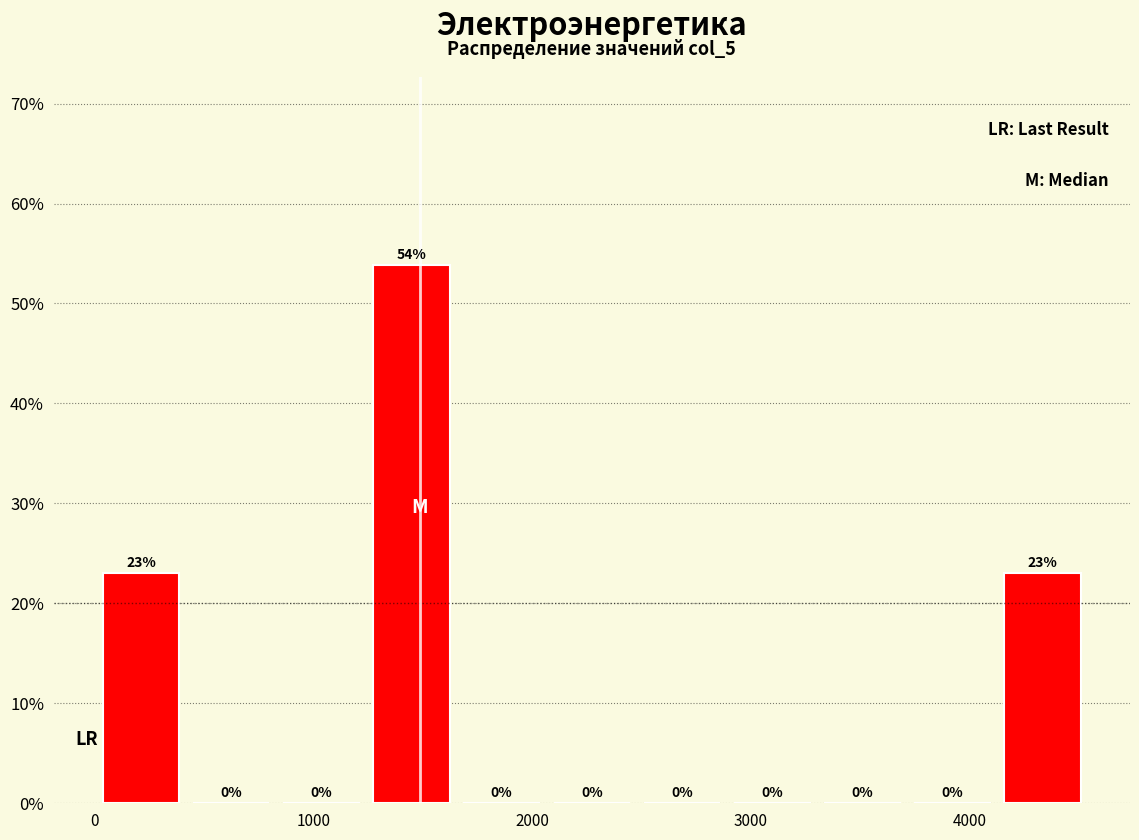

Reading left to right, transcribe this chart: for each bar, give the range it covers on the x-axis and its height. The bar edges are not printed on the chart, so give them approximately, as read against the axis.

0 to 400: 23
400 to 800: 0
800 to 1200: 0
1200 to 1700: 54
1700 to 2100: 0
2100 to 2500: 0
2500 to 2900: 0
2900 to 3300: 0
3300 to 3700: 0
3700 to 4100: 0
4100 to 4500: 23